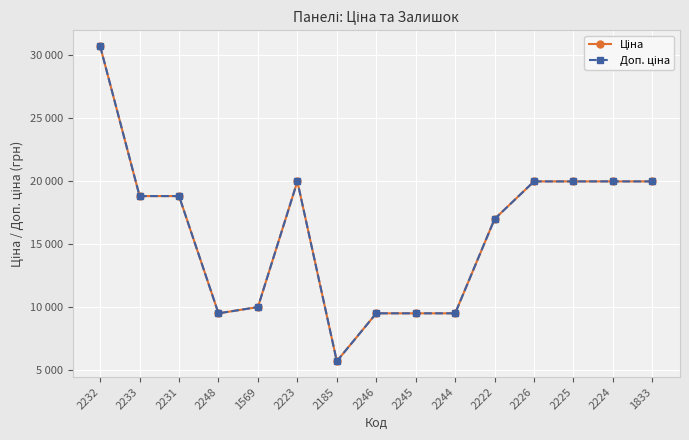

Reading right to left, list all the values displayed in this chart.

Ціна: 1833=19964.2	2224=19964.2	2225=19964.2	2226=19964.2	2222=16976.3	2244=9480.1	2245=9480.1	2246=9480.1	2185=5673.8	2223=19964.2	1569=9975.0	2248=9480.1	2231=18796.8	2233=18796.8	2232=30717.1
Доп. ціна: 1833=19964.2	2224=19964.2	2225=19964.2	2226=19964.2	2222=16976.3	2244=9480.1	2245=9480.1	2246=9480.1	2185=5673.8	2223=19964.2	1569=9975.0	2248=9480.1	2231=18796.8	2233=18796.8	2232=30717.1